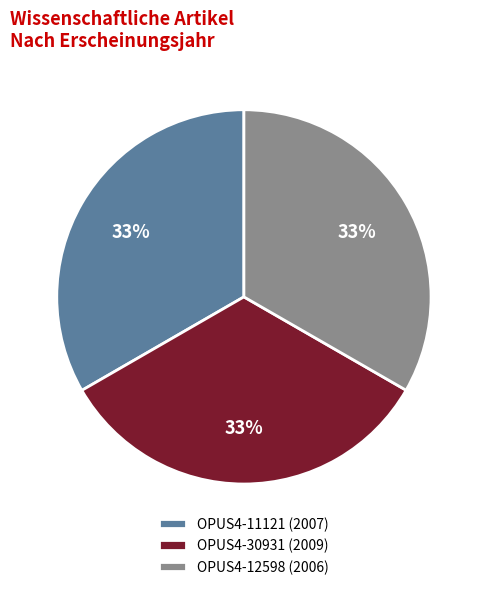

The OPUS4-12598 slice represents 33% of the pie. True or false?

True